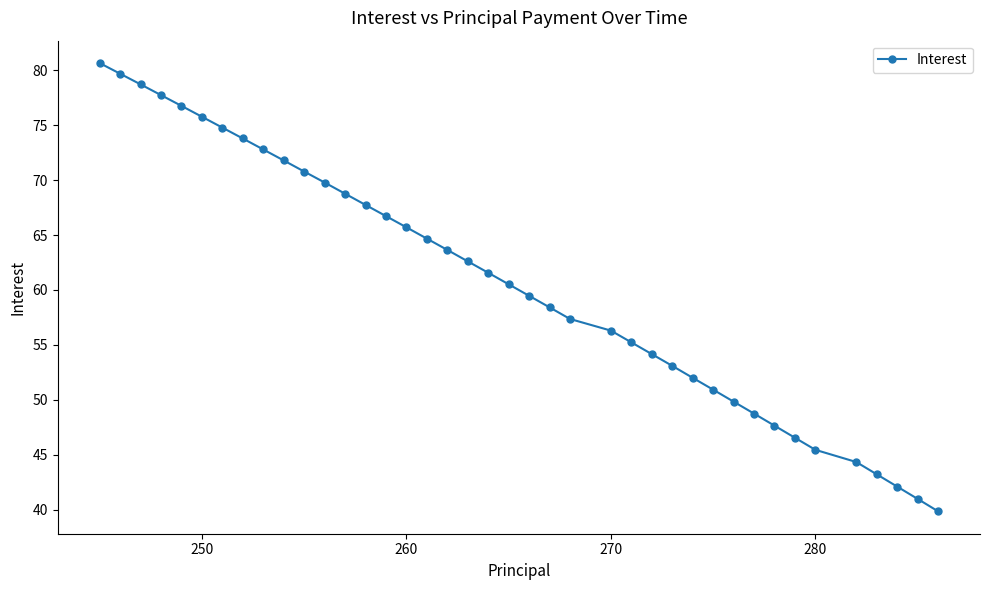

How many data points are less than 61?

20